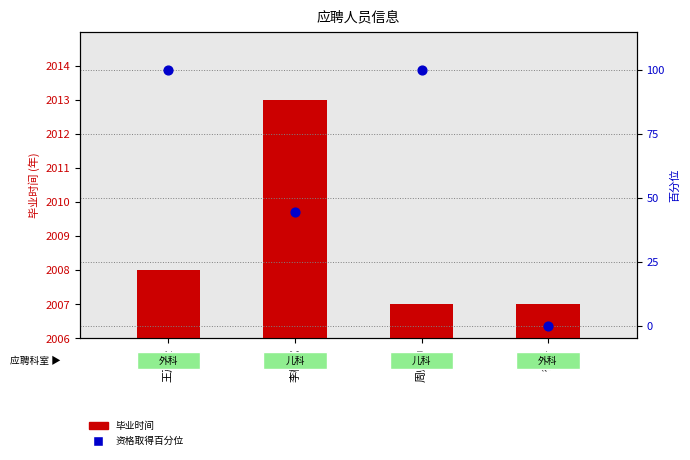

What are all the series names shown in the legend?

取得资格时间(年), 专业资格取得百分位